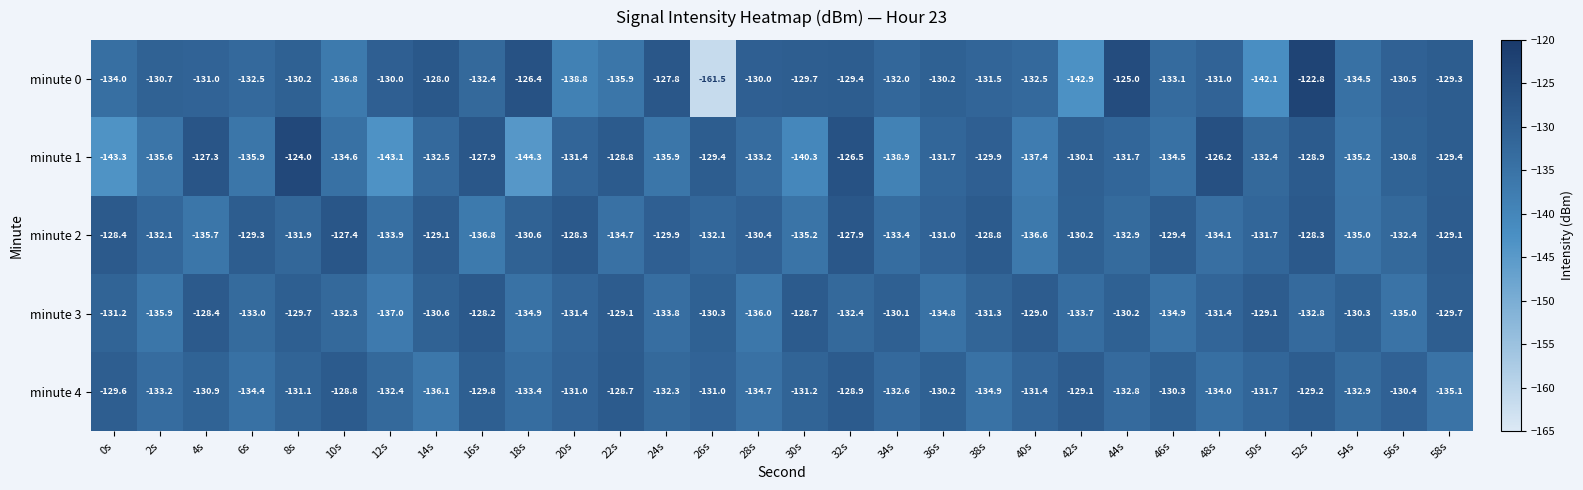

What is the lowest value of the minute 2 series?

-136.8